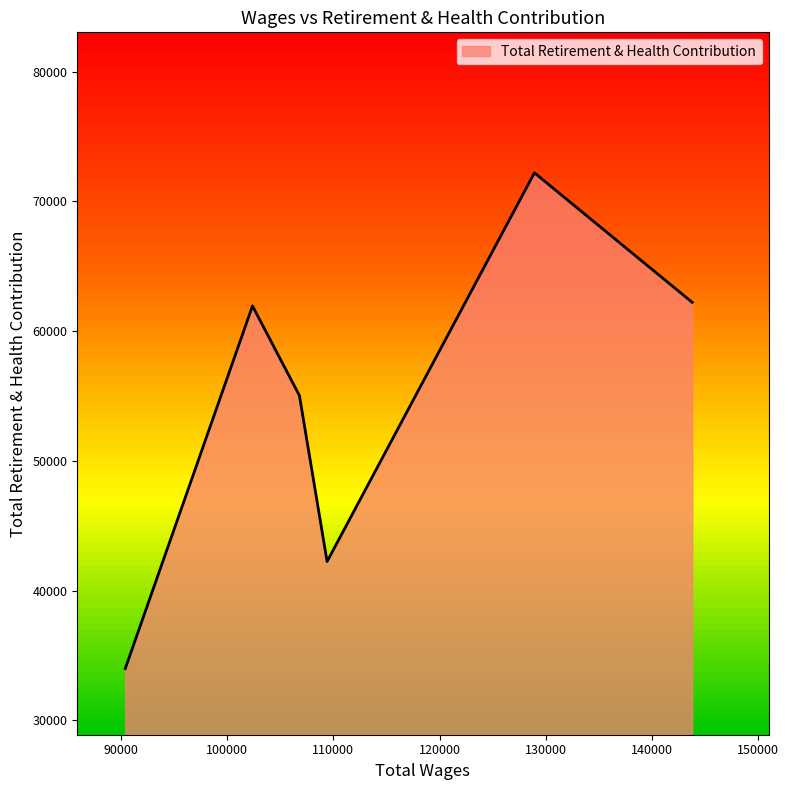

True or false: the data has more than 0 interior local peaks.

True